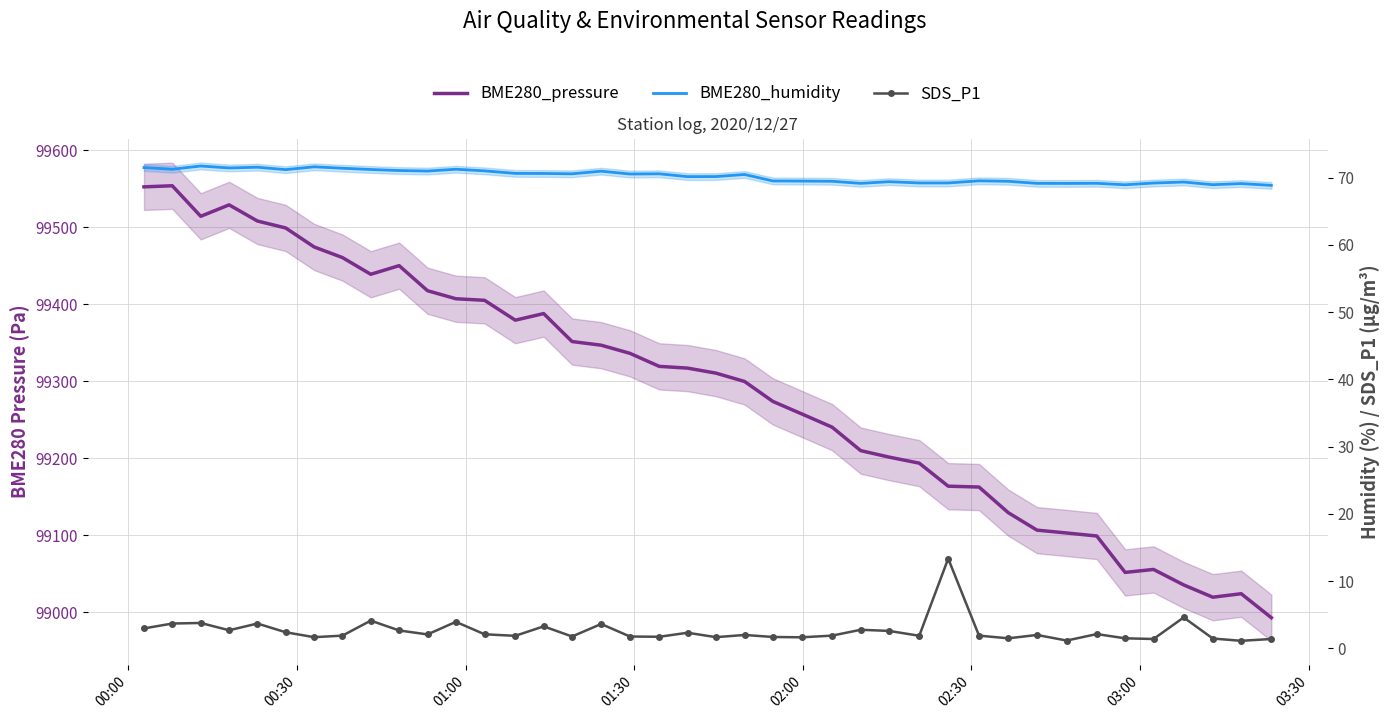

In BME280_pressure, how many points are lower than both neighbors (excluding endpoints)?

5